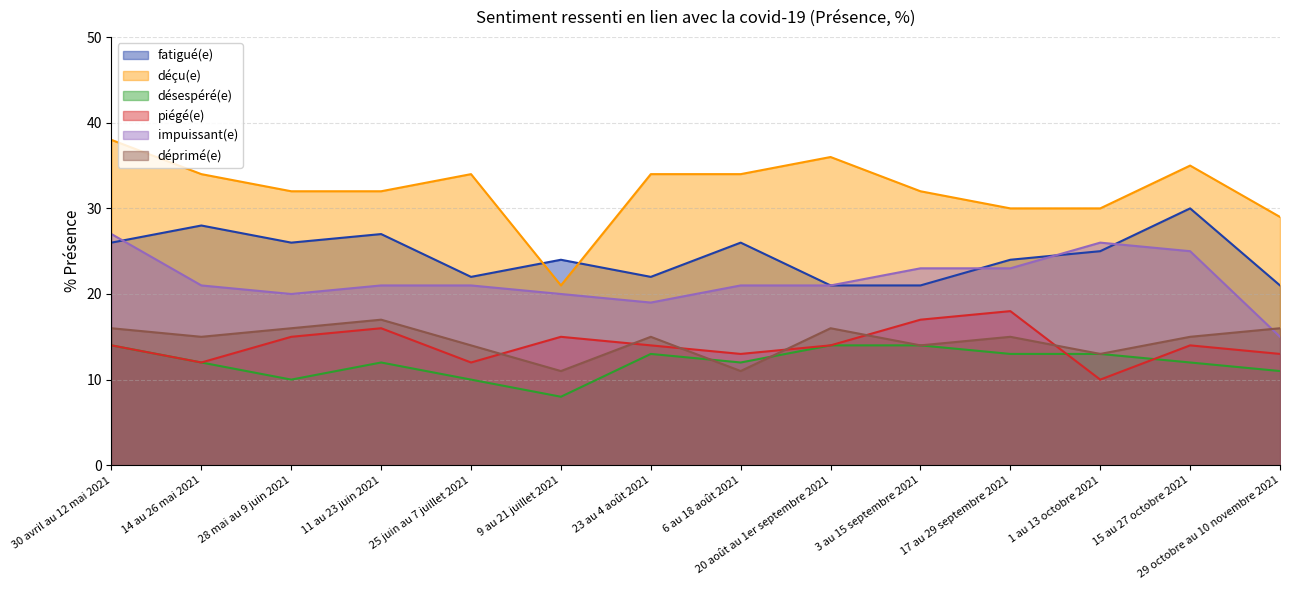

What is the sum of the désespéré(e) values at 20 août au 1er septembre 2021 and 1 au 13 octobre 2021?

27